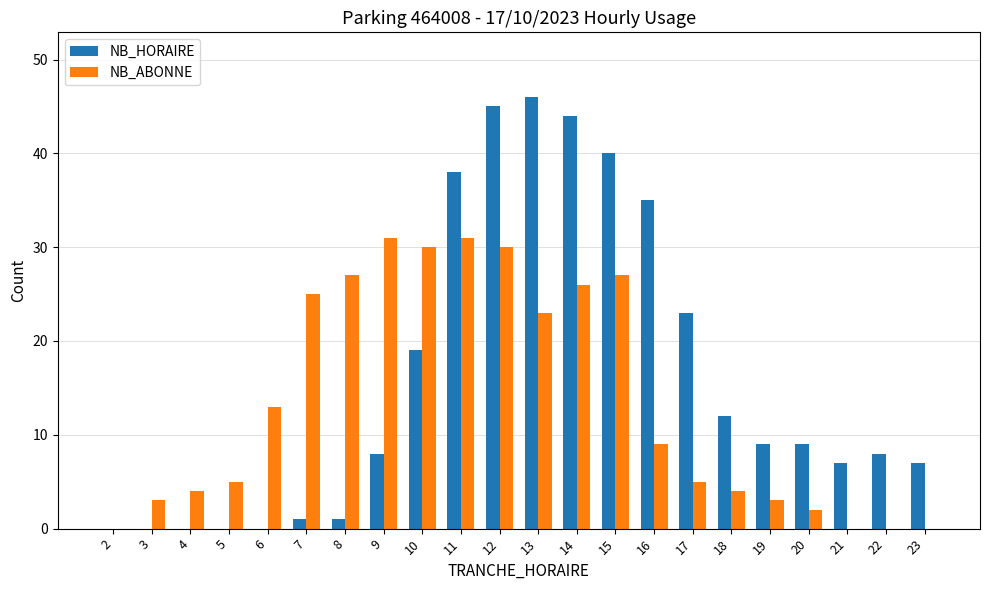

Is it true that NB_HORAIRE equals 46 at 13?

True